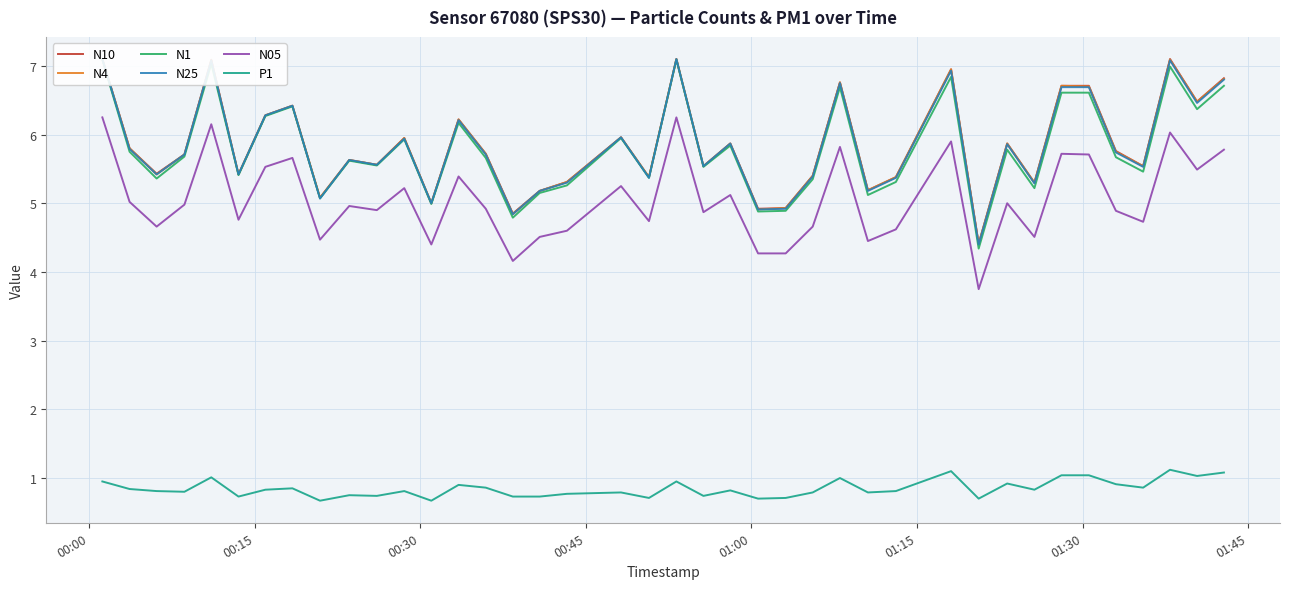

What is the maximum value shown in the chart?

7.1